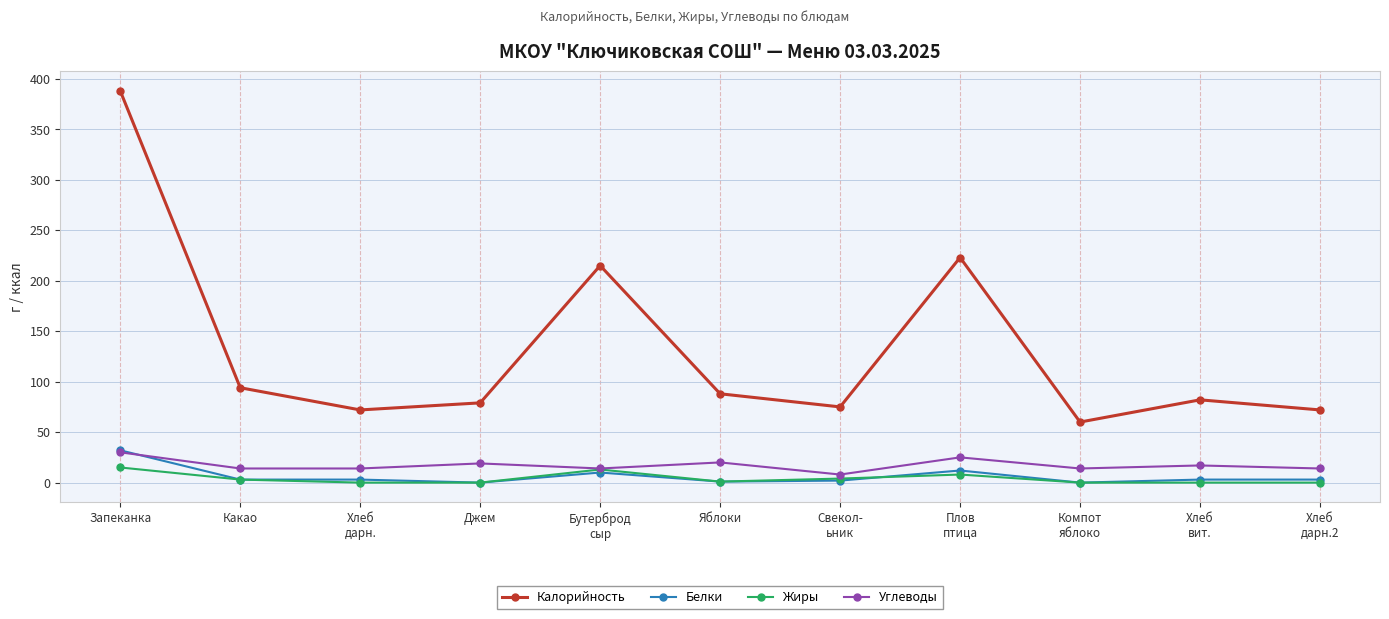

The value of Углеводы at Яблоки is 35. True or false?

False